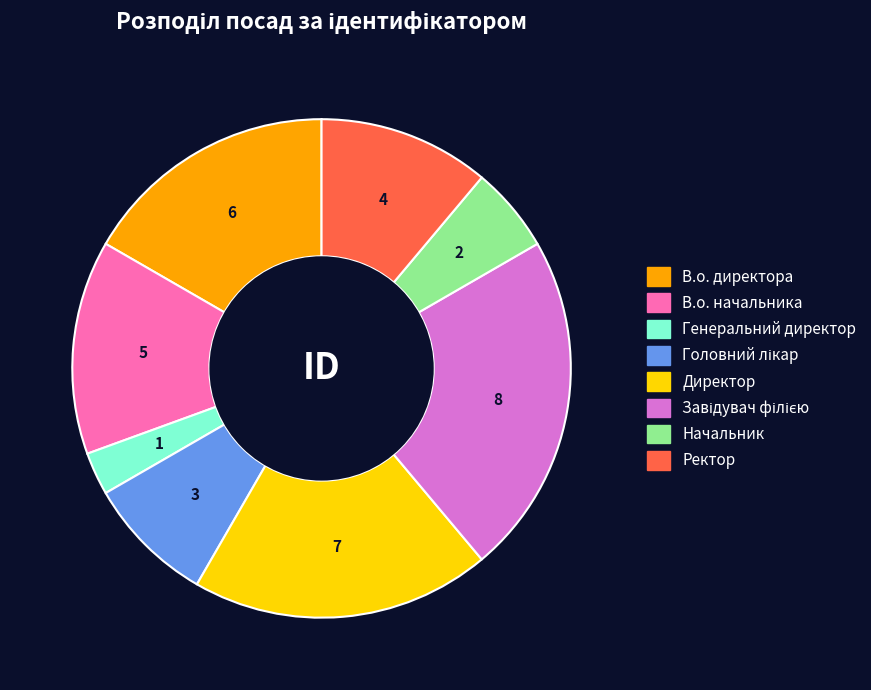

Do Директор and В.о. директора together represent more than half of the pie?

No